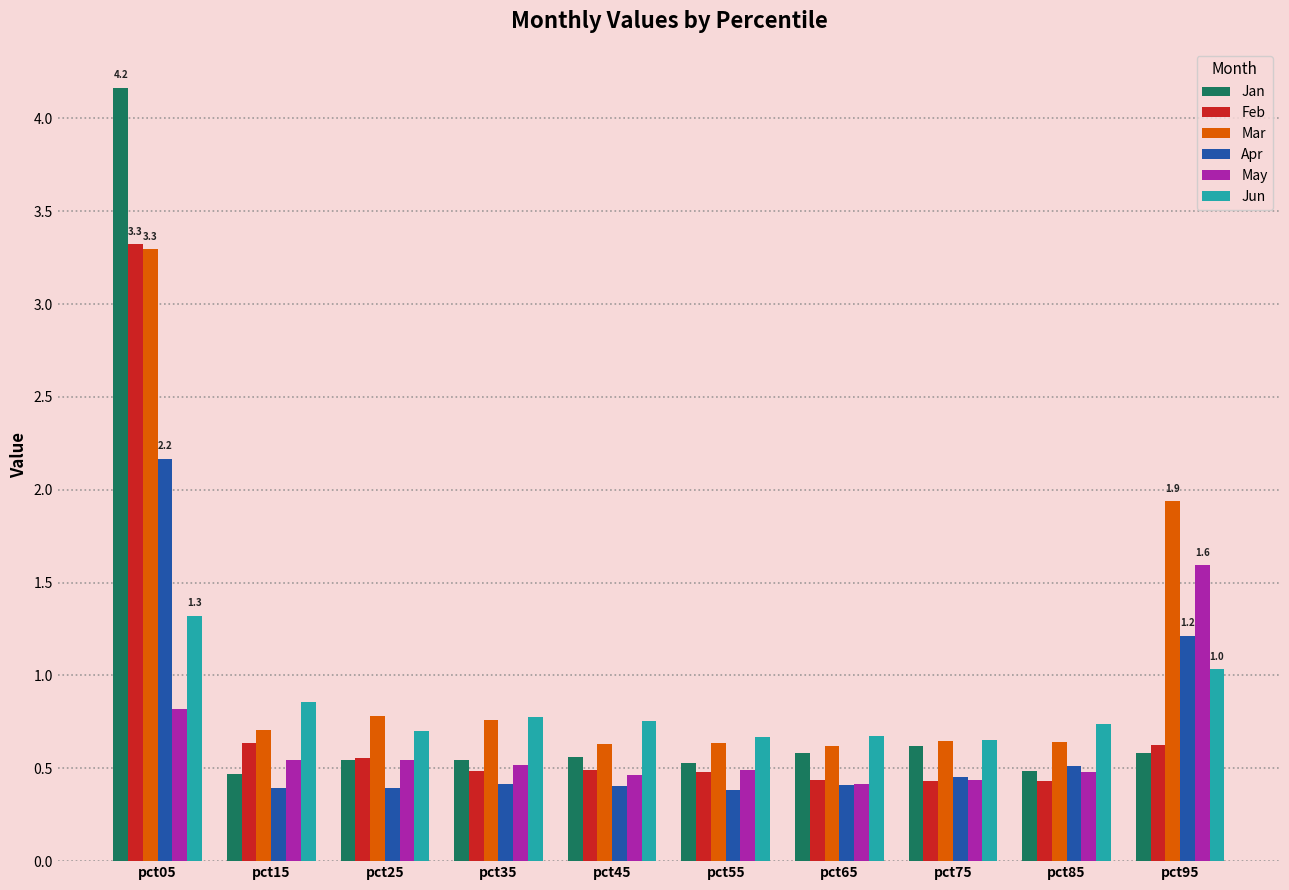

At which label is May closest to 1?

pct05